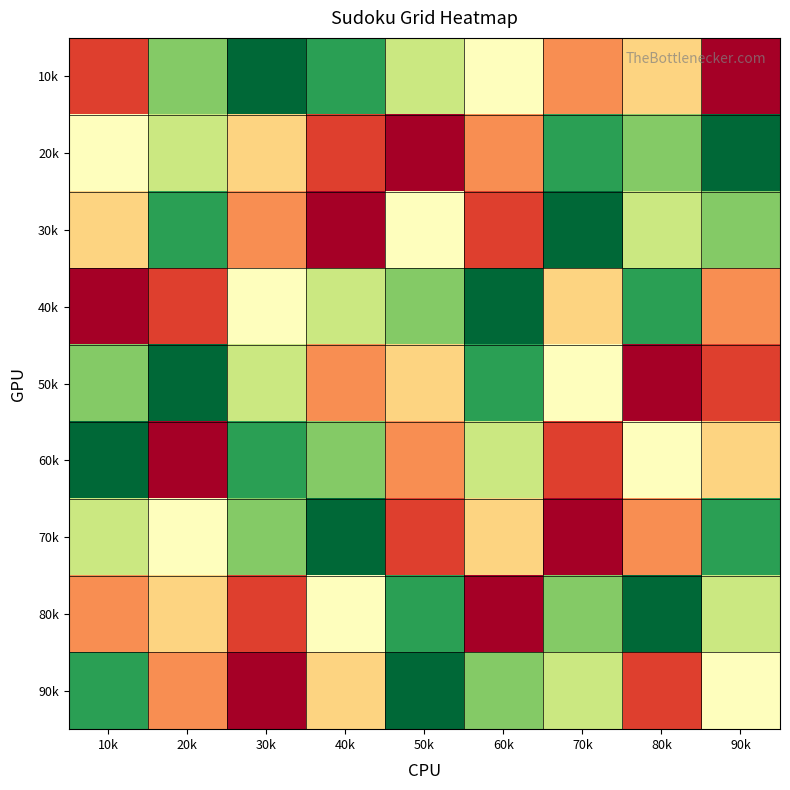

Rank the series by their maximum value, from lowest to highest.

10k, 20k, 30k, 40k, 50k, 60k, 70k, 80k, 90k